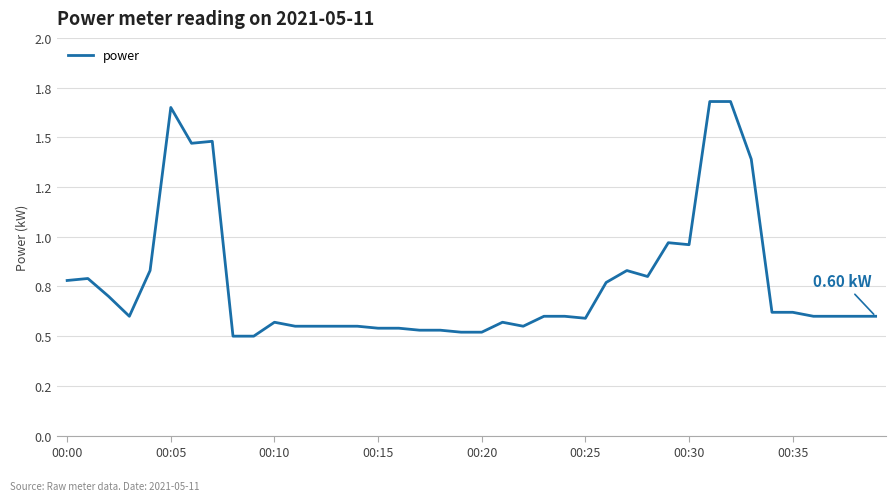

Is this an area chart (filled region under the line)?

No